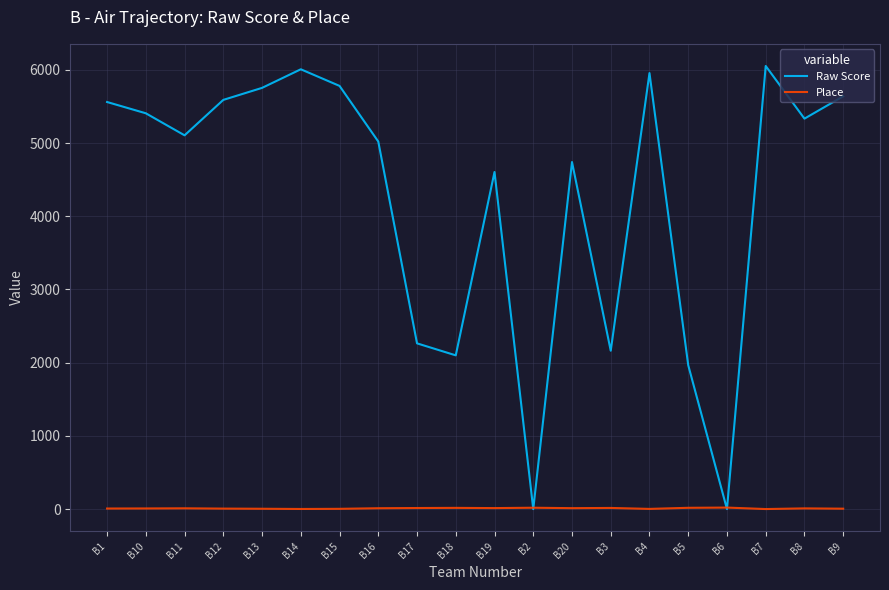

Which series has the widest spread of values?

Raw Score